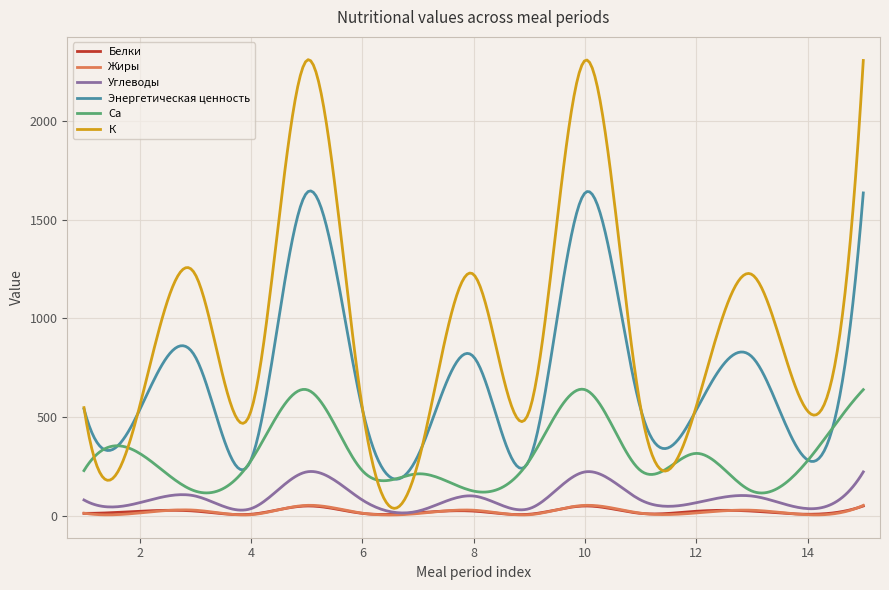

What is the lowest value of the Белки series?

8.7